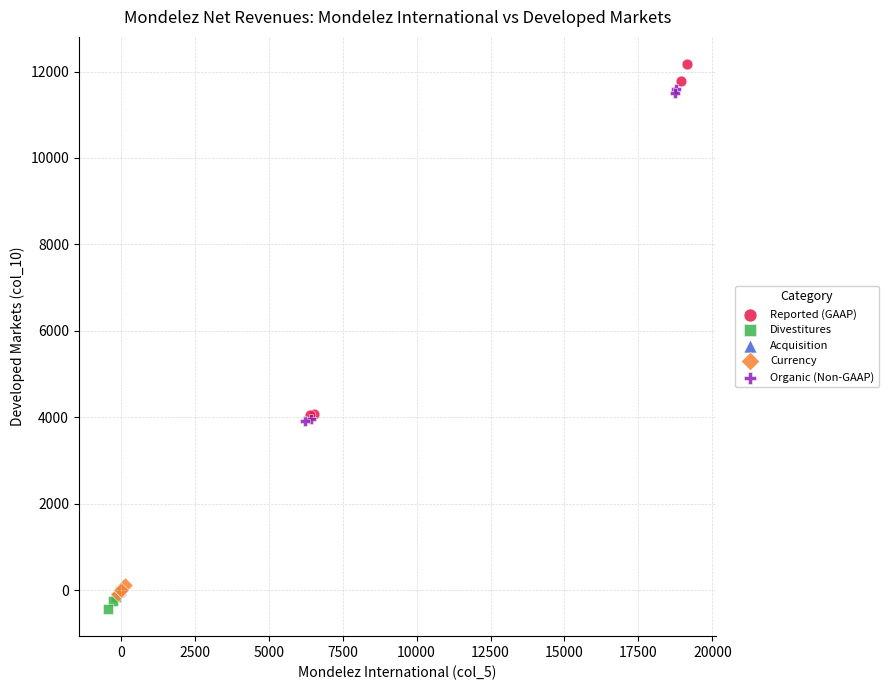

Which series reaches the maximum Y coordinate?

Reported (GAAP)